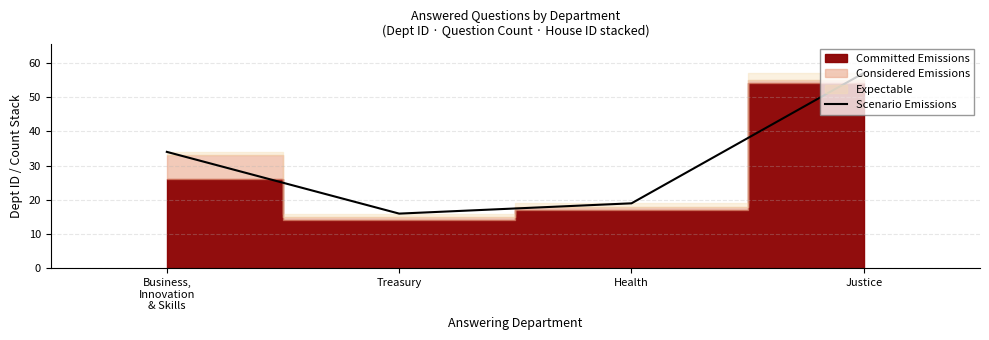

Which label corresponds to the largest value in the chart?

Justice